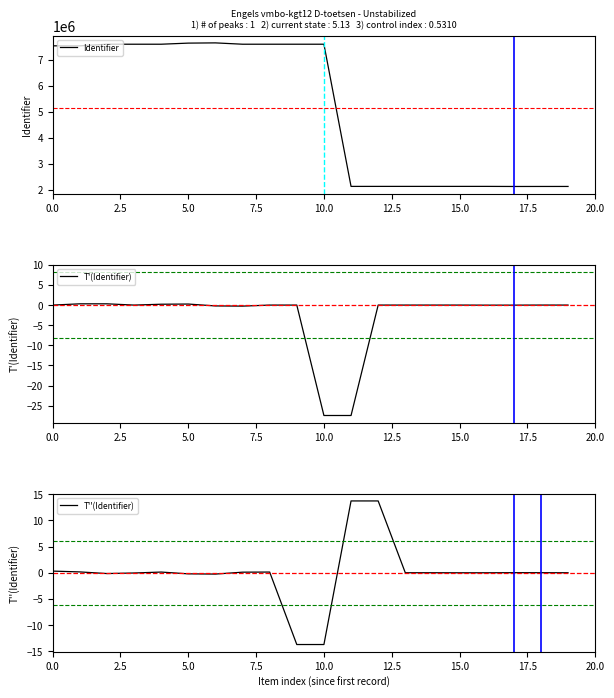

Reading left to right, extract all data points from this chart.

Identifier: 7541450.0	7541445.0	7603804.0	7603808.0	7603809.0	7646352.0	7655193.0	7603817.0	7603818.0	7603819.0	7603821.0	2120862.0	2121174.0	2121212.0	2121264.0	2121311.0	2121373.0	2117831.0	2118622.0	2118808.0
T'(Identifier): -0.0	0.3	0.3	0.0	0.2	0.3	-0.2	-0.3	0.0	0.0	-27.4	-27.4	0.0	0.0	0.0	0.0	-0.0	-0.0	0.0	0.0
T''(Identifier): 0.3	0.2	-0.2	-0.0	0.1	-0.2	-0.3	0.1	0.1	-13.7	-13.7	13.7	13.7	-0.0	0.0	-0.0	-0.0	0.0	0.0	-0.0